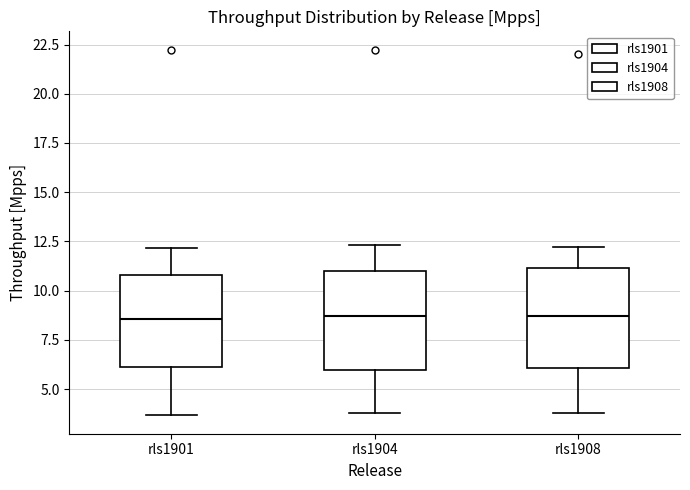

Reading left to right, transcribe this box plot: for each box, give where its median line is, the range the box spans, and where its two whiskers end, as read against the y-axis. The values are not printed on the chart, so give them approximately, as read against the axis.

rls1901: median 8.5, box 6.0 to 11.0, whiskers 3.5 to 12.0
rls1904: median 8.5, box 6.0 to 11.0, whiskers 4.0 to 12.5
rls1908: median 8.5, box 6.0 to 11.0, whiskers 4.0 to 12.0